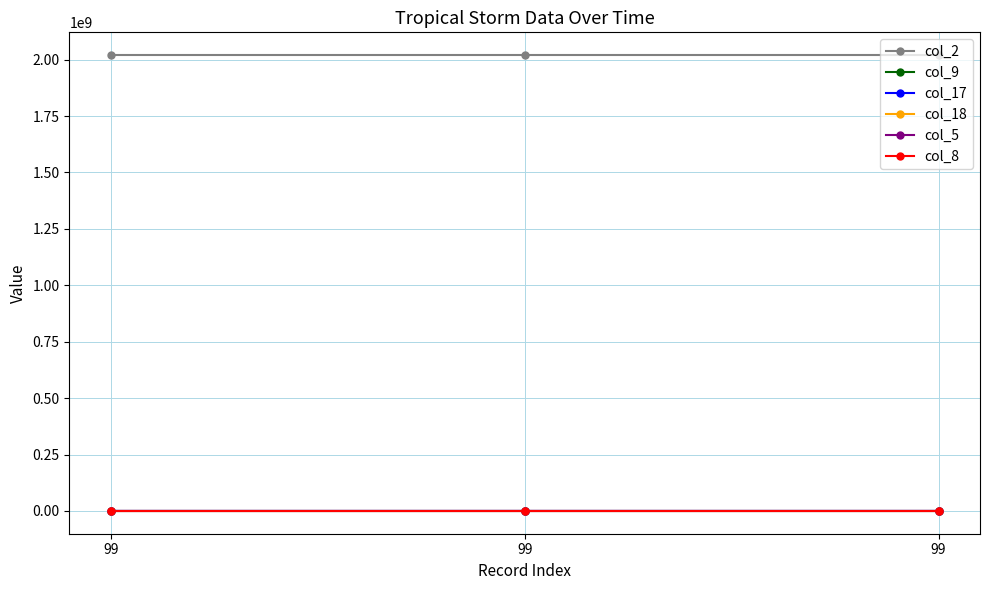

How many col_2 values are between 2020061900 and 2020061912?

3